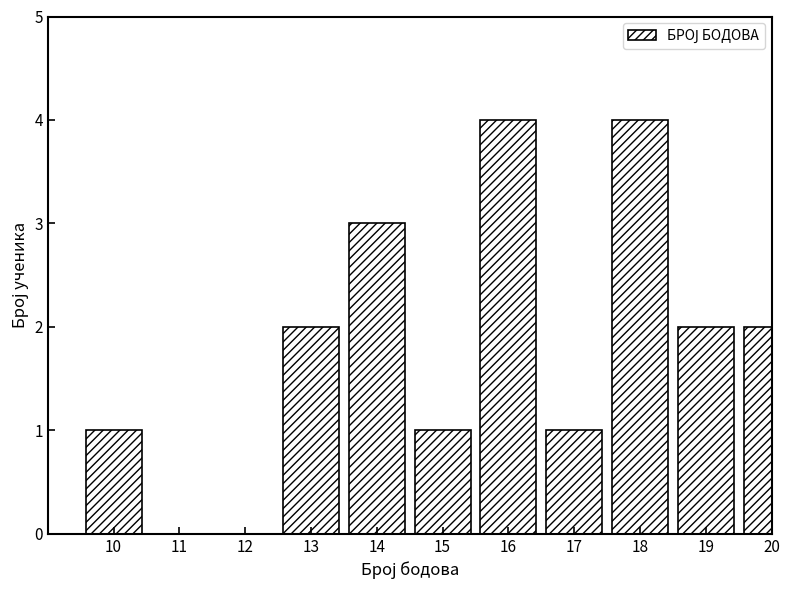

Reading left to right, transcribe all the data shown in this chart.

10=1	11=0	12=0	13=2	14=3	15=1	16=4	17=1	18=4	19=2	20=2